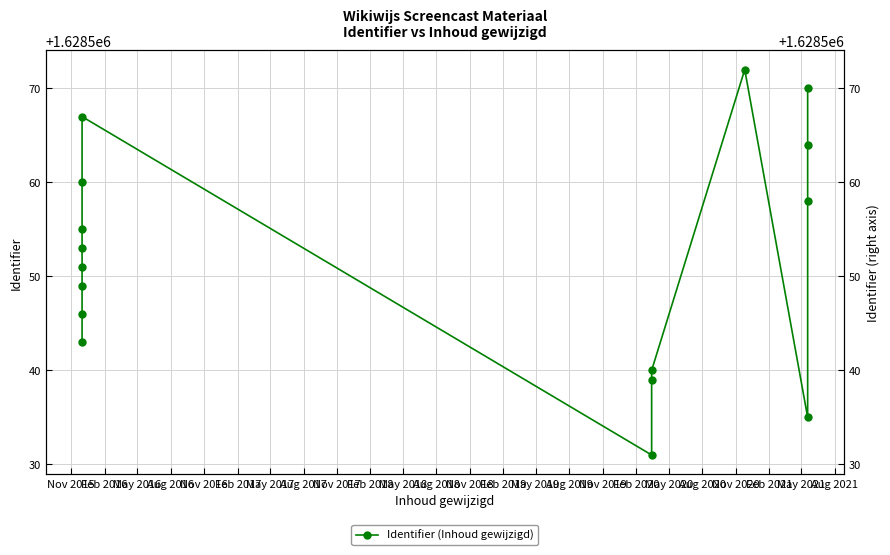

Is this an area chart (filled region under the line)?

No